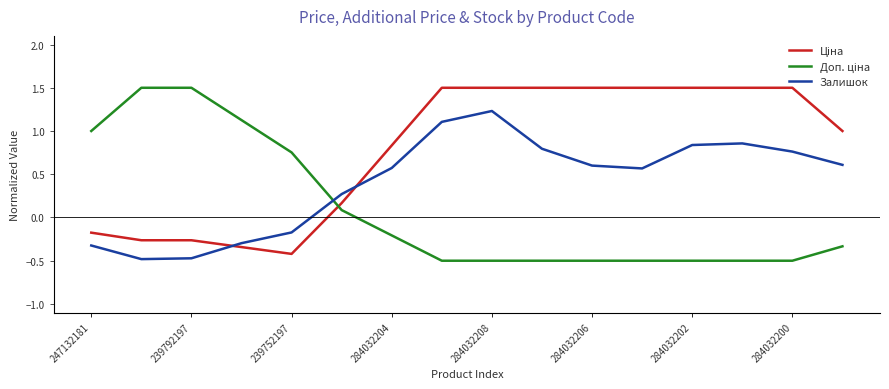

What is the minimum value shown in the chart?

-0.5